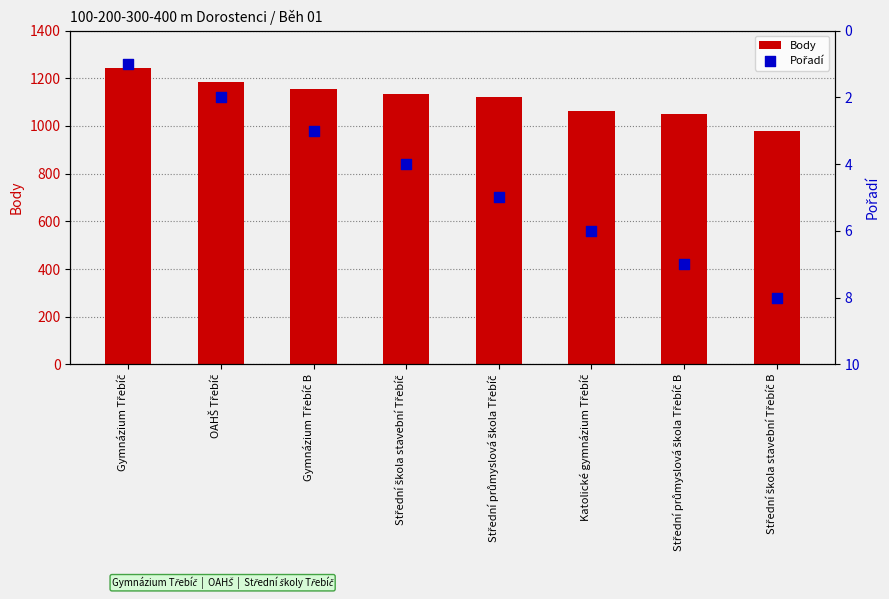

Which series reaches the minimum Y coordinate?

Pořadí